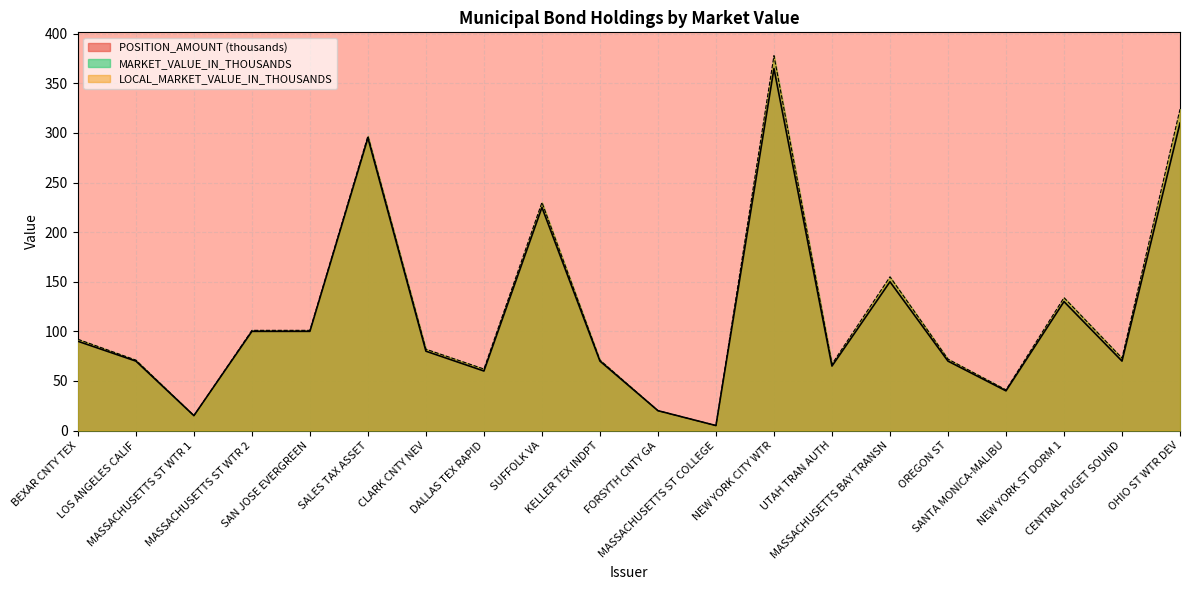

What is the average value of the MARKET_VALUE_IN_THOUSANDS series?

120